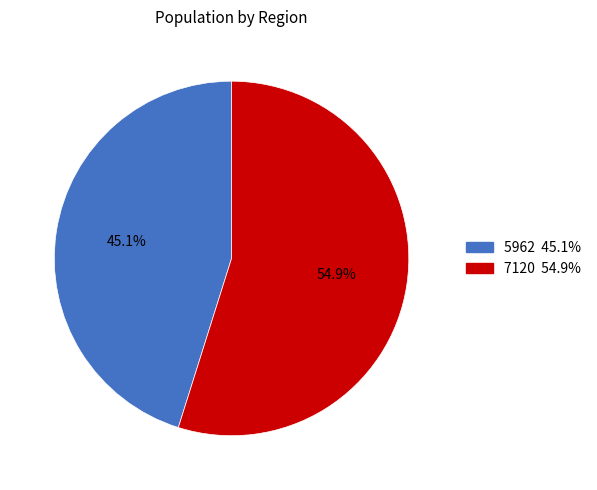

Rank the categories by value from lowest to highest.

5962, 7120